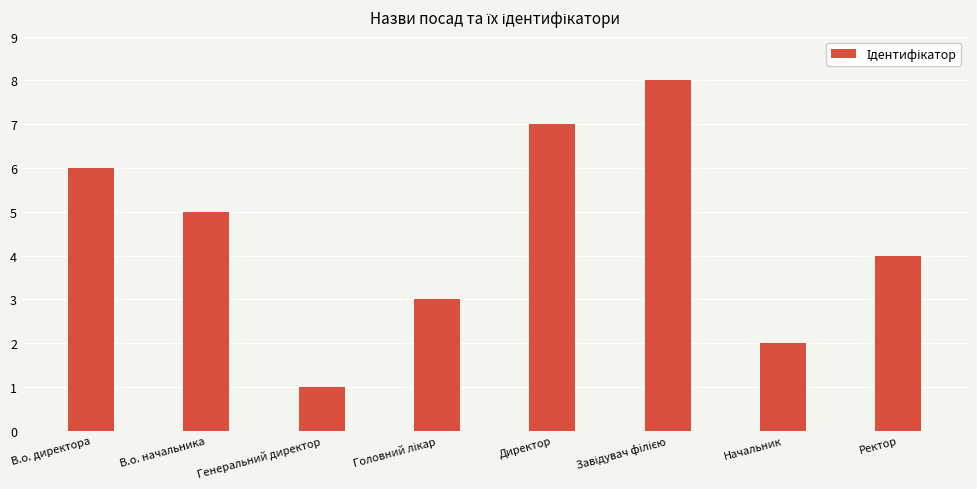

What is the label of the 8th bar from the right?

В.о. директора